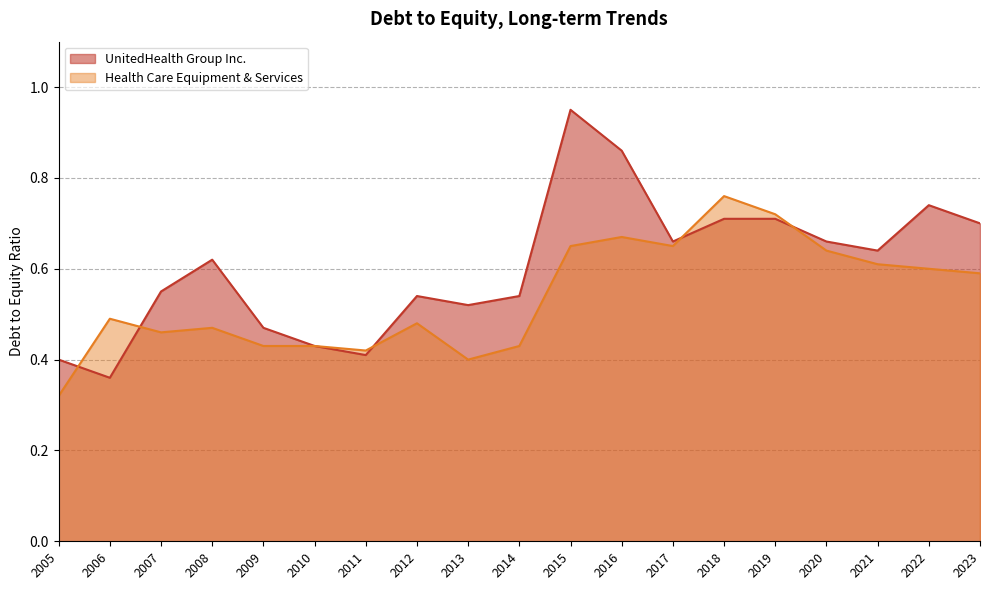

What is the average value of the UnitedHealth Group Inc. series?

0.6